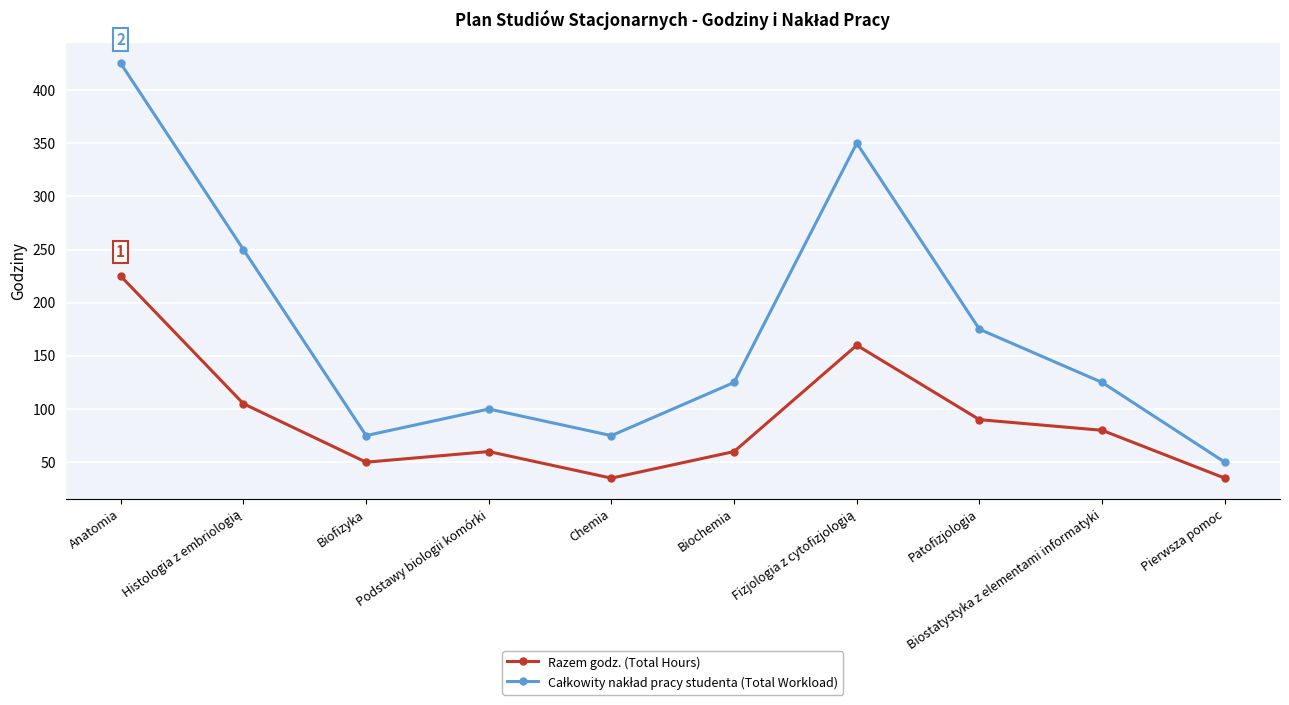

What is the sum of the Razem godz. (Total Hours) values at Biostatystyka z elementami informatyki and Biochemia?

140